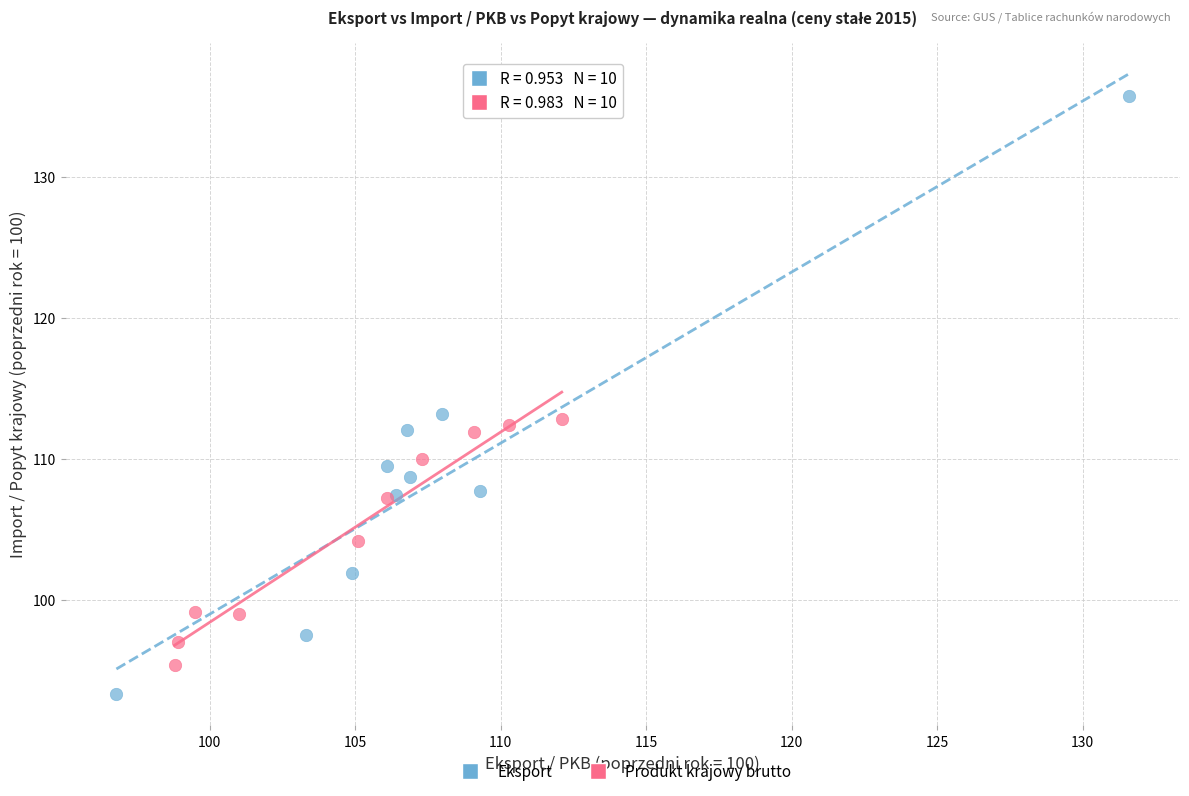

What are all the series names shown in the legend?

Eksport, Produkt krajowy brutto